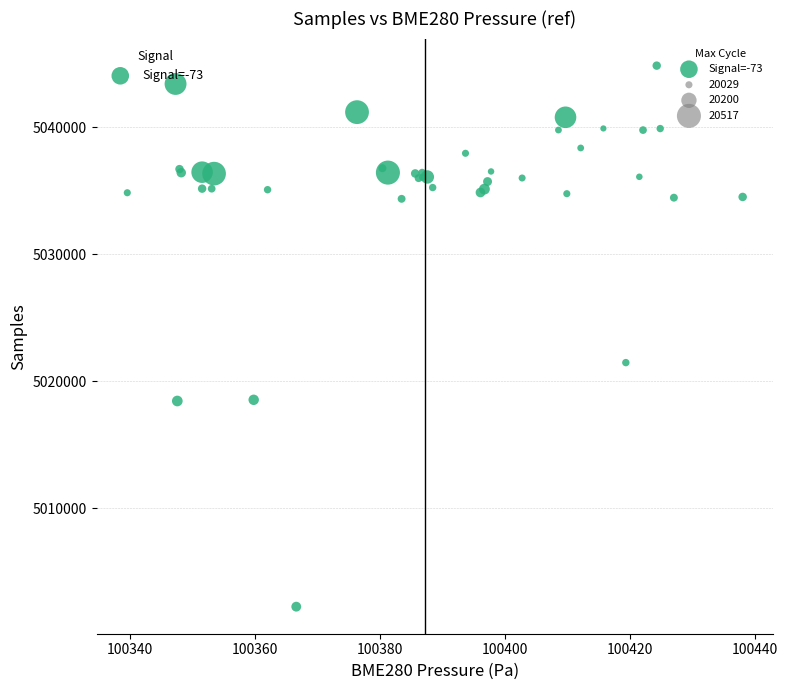

What Y value in the scatter plot is closest to 5023532?

5021449